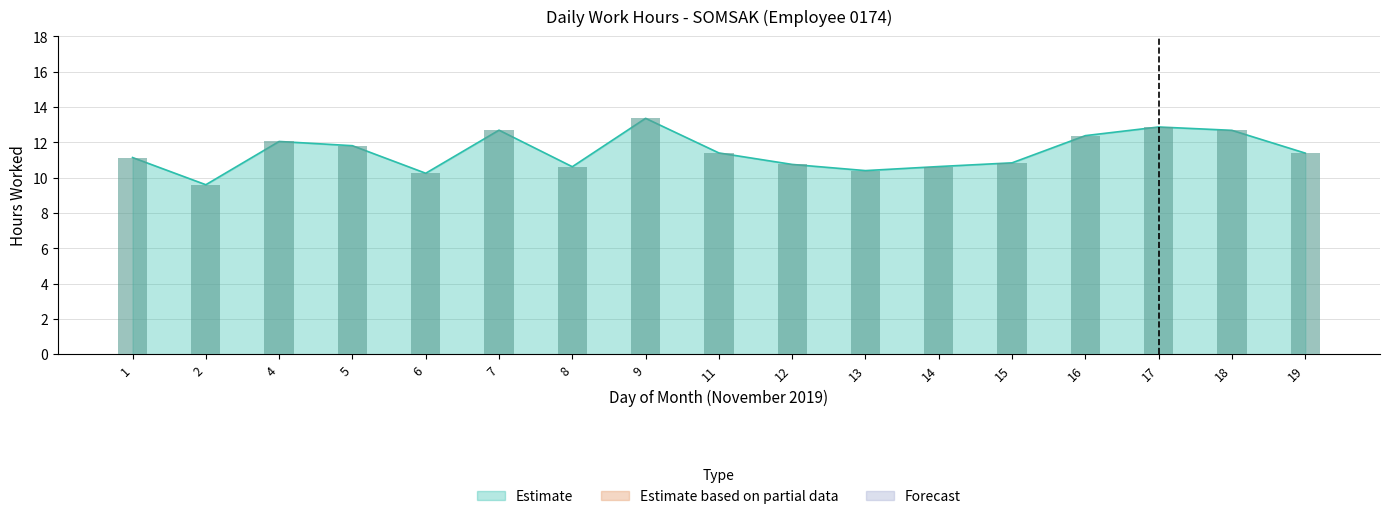

At which label does the data first exceed 11?

1